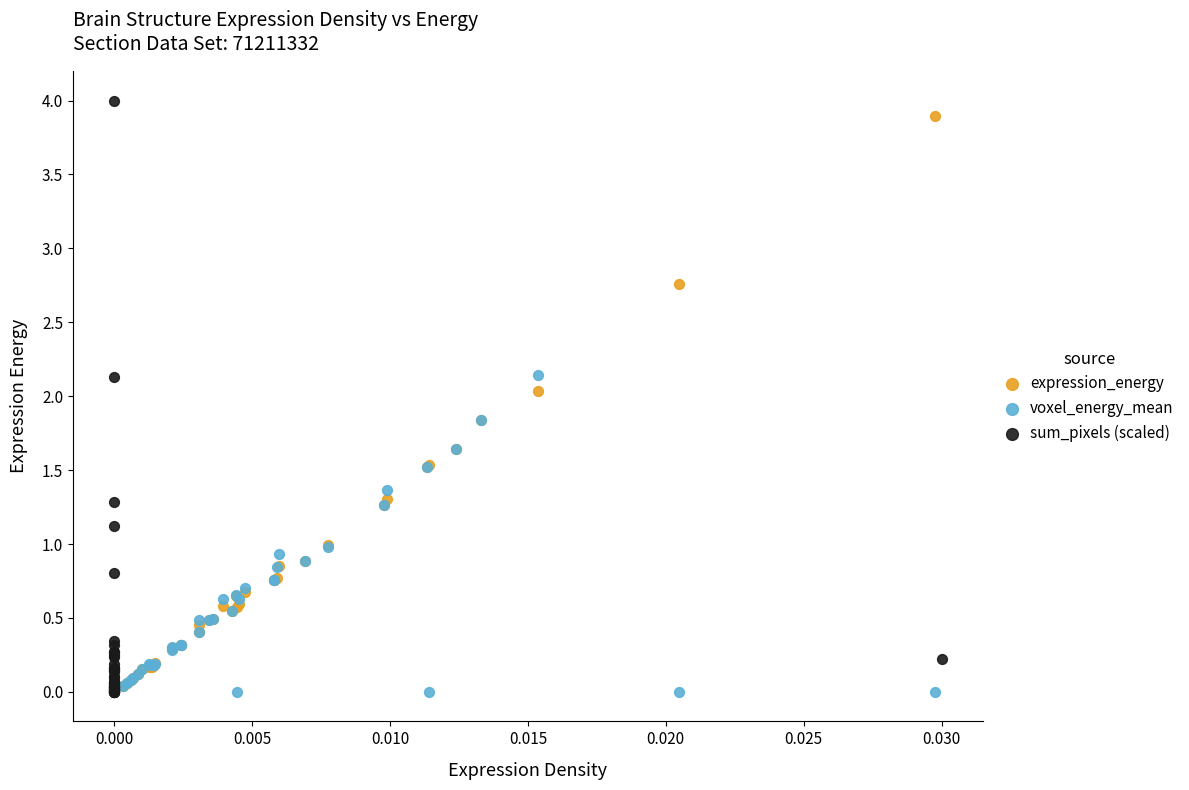

What are all the series names shown in the legend?

expression_energy, voxel_energy_mean, sum_pixels (scaled)